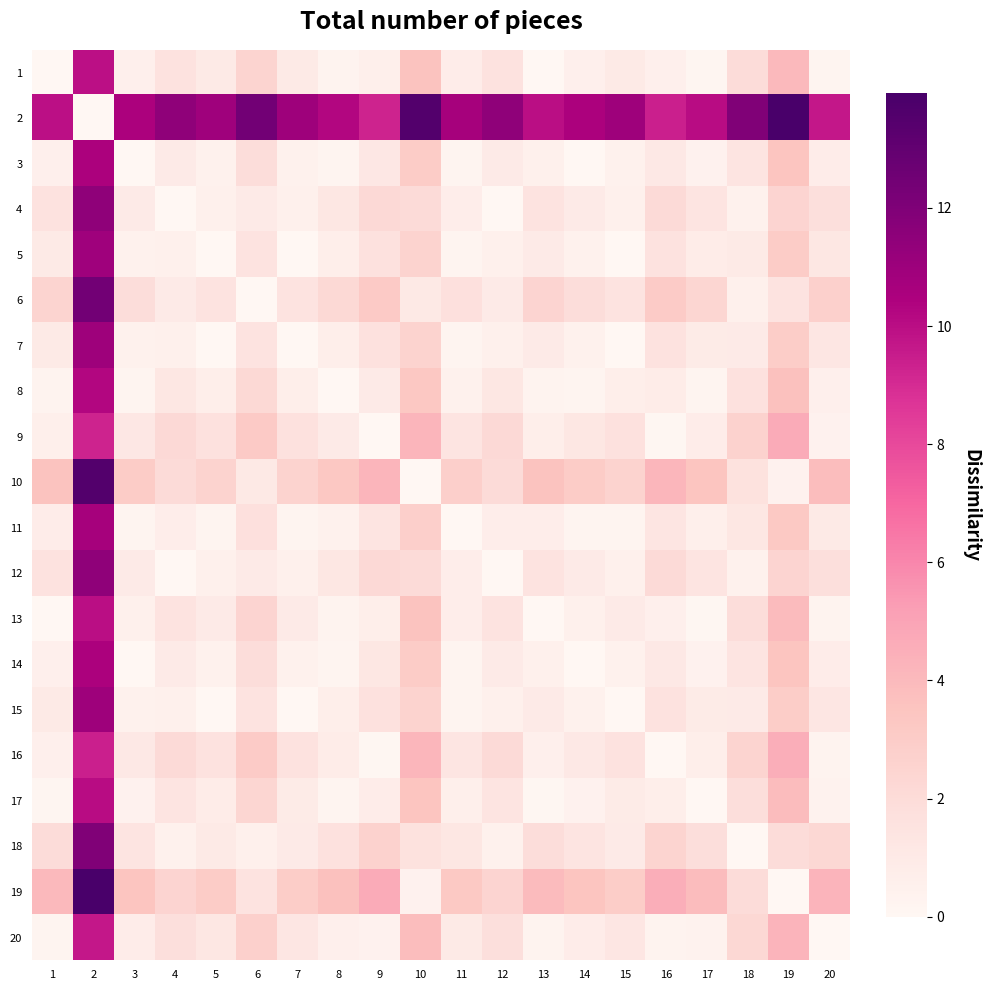

Reading right to left, list all the values displayed in this chart.

1: 20=0.2	19=4.0	18=2.0	17=0.1	16=0.5	15=1.0	14=0.6	13=0.0	12=1.5	11=0.8	10=3.6	9=0.6	8=0.3	7=1.0	6=2.5	5=1.0	4=1.5	3=0.6	2=9.9	1=0.0
2: 20=9.7	19=13.9	18=11.9	17=10.1	16=9.4	15=10.9	14=10.5	13=10.0	12=11.5	11=10.7	10=13.5	9=9.3	8=10.3	7=10.9	6=12.4	5=10.9	4=11.5	3=10.5	2=0.0	1=9.9
3: 20=0.8	19=3.4	18=1.4	17=0.4	16=1.1	15=0.5	14=0.0	13=0.5	12=1.0	11=0.2	10=3.0	9=1.2	8=0.2	7=0.5	6=2.0	5=0.4	4=1.0	3=0.0	2=10.5	1=0.6
4: 20=1.8	19=2.5	18=0.5	17=1.4	16=2.1	15=0.5	14=1.0	13=1.5	12=0.0	11=0.8	10=2.1	9=2.2	8=1.2	7=0.5	6=1.0	5=0.5	4=0.0	3=1.0	2=11.5	1=1.5
5: 20=1.2	19=3.0	18=1.0	17=0.9	16=1.5	15=0.0	14=0.4	13=1.0	12=0.5	11=0.2	10=2.6	9=1.6	8=0.7	7=0.0	6=1.5	5=0.0	4=0.5	3=0.4	2=10.9	1=1.0
6: 20=2.8	19=1.5	18=0.5	17=2.4	16=3.1	15=1.5	14=1.9	13=2.5	12=1.0	11=1.7	10=1.1	9=3.1	8=2.2	7=1.5	6=0.0	5=1.5	4=1.0	3=2.0	2=12.4	1=2.5
7: 20=1.3	19=3.0	18=1.0	17=0.9	16=1.6	15=0.0	14=0.4	13=1.0	12=0.5	11=0.2	10=2.6	9=1.6	8=0.7	7=0.0	6=1.5	5=0.0	4=0.5	3=0.5	2=10.9	1=1.0
8: 20=0.6	19=3.7	18=1.7	17=0.2	16=0.9	15=0.7	14=0.2	13=0.3	12=1.2	11=0.5	10=3.3	9=1.0	8=0.0	7=0.7	6=2.2	5=0.7	4=1.2	3=0.2	2=10.3	1=0.3
9: 20=0.4	19=4.6	18=2.6	17=0.8	16=0.1	15=1.6	14=1.2	13=0.7	12=2.2	11=1.4	10=4.2	9=0.0	8=1.0	7=1.6	6=3.1	5=1.6	4=2.2	3=1.2	2=9.3	1=0.6
10: 20=3.8	19=0.4	18=1.6	17=3.5	16=4.1	15=2.6	14=3.0	13=3.6	12=2.1	11=2.8	10=0.0	9=4.2	8=3.3	7=2.6	6=1.1	5=2.6	4=2.1	3=3.0	2=13.5	1=3.6
11: 20=1.0	19=3.2	18=1.2	17=0.6	16=1.3	15=0.2	14=0.2	13=0.7	12=0.8	11=0.0	10=2.8	9=1.4	8=0.5	7=0.2	6=1.7	5=0.2	4=0.8	3=0.2	2=10.7	1=0.8
12: 20=1.8	19=2.5	18=0.5	17=1.4	16=2.1	15=0.5	14=1.0	13=1.5	12=0.0	11=0.8	10=2.1	9=2.2	8=1.2	7=0.5	6=1.0	5=0.5	4=0.0	3=1.0	2=11.5	1=1.5
13: 20=0.3	19=4.0	18=2.0	17=0.1	16=0.6	15=1.0	14=0.5	13=0.0	12=1.5	11=0.7	10=3.6	9=0.7	8=0.3	7=1.0	6=2.5	5=1.0	4=1.5	3=0.5	2=10.0	1=0.0
14: 20=0.8	19=3.4	18=1.4	17=0.4	16=1.1	15=0.4	14=0.0	13=0.5	12=1.0	11=0.2	10=3.0	9=1.2	8=0.2	7=0.4	6=1.9	5=0.4	4=1.0	3=0.0	2=10.5	1=0.6
15: 20=1.3	19=3.0	18=1.0	17=0.9	16=1.6	15=0.0	14=0.4	13=1.0	12=0.5	11=0.2	10=2.6	9=1.6	8=0.7	7=0.0	6=1.5	5=0.0	4=0.5	3=0.5	2=10.9	1=1.0
16: 20=0.3	19=4.5	18=2.5	17=0.7	16=0.0	15=1.6	14=1.1	13=0.6	12=2.1	11=1.3	10=4.1	9=0.1	8=0.9	7=1.6	6=3.1	5=1.5	4=2.1	3=1.1	2=9.4	1=0.5
17: 20=0.4	19=3.9	18=1.9	17=0.0	16=0.7	15=0.9	14=0.4	13=0.1	12=1.4	11=0.6	10=3.5	9=0.8	8=0.2	7=0.9	6=2.4	5=0.9	4=1.4	3=0.4	2=10.1	1=0.1
18: 20=2.2	19=2.0	18=0.0	17=1.9	16=2.5	15=1.0	14=1.4	13=2.0	12=0.5	11=1.2	10=1.6	9=2.6	8=1.7	7=1.0	6=0.5	5=1.0	4=0.5	3=1.4	2=11.9	1=2.0
19: 20=4.2	19=0.0	18=2.0	17=3.9	16=4.5	15=3.0	14=3.4	13=4.0	12=2.5	11=3.2	10=0.4	9=4.6	8=3.7	7=3.0	6=1.5	5=3.0	4=2.5	3=3.4	2=13.9	1=4.0
20: 20=0.0	19=4.2	18=2.2	17=0.4	16=0.3	15=1.3	14=0.8	13=0.3	12=1.8	11=1.0	10=3.8	9=0.4	8=0.6	7=1.3	6=2.8	5=1.2	4=1.8	3=0.8	2=9.7	1=0.2